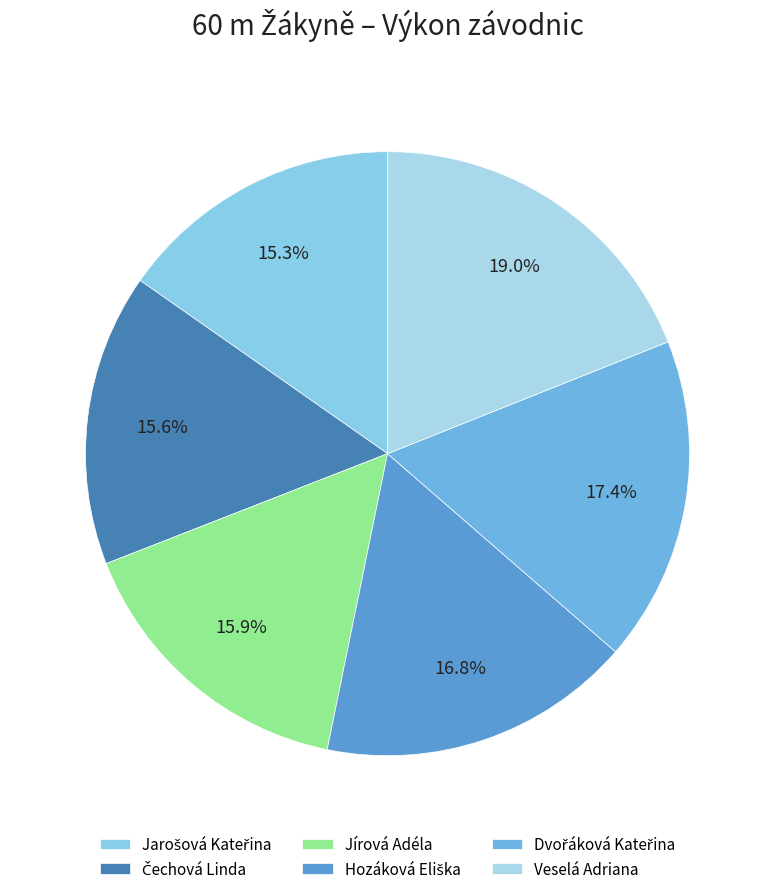

Which category has the smallest portion of the pie?

Jarošová Kateřina